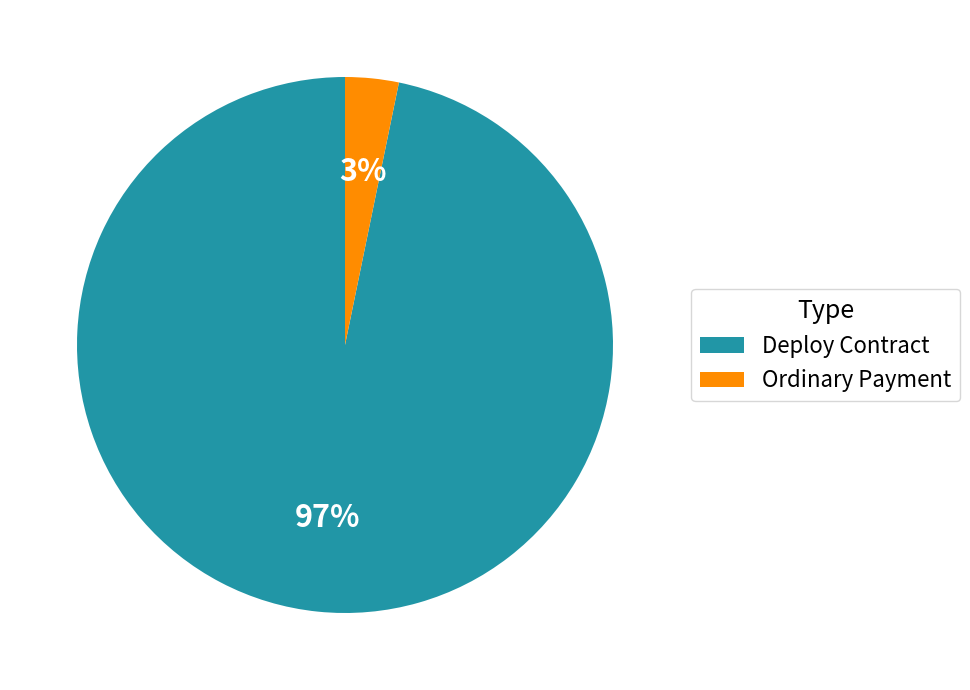

Does Deploy Contract account for over 50% of the chart?

Yes